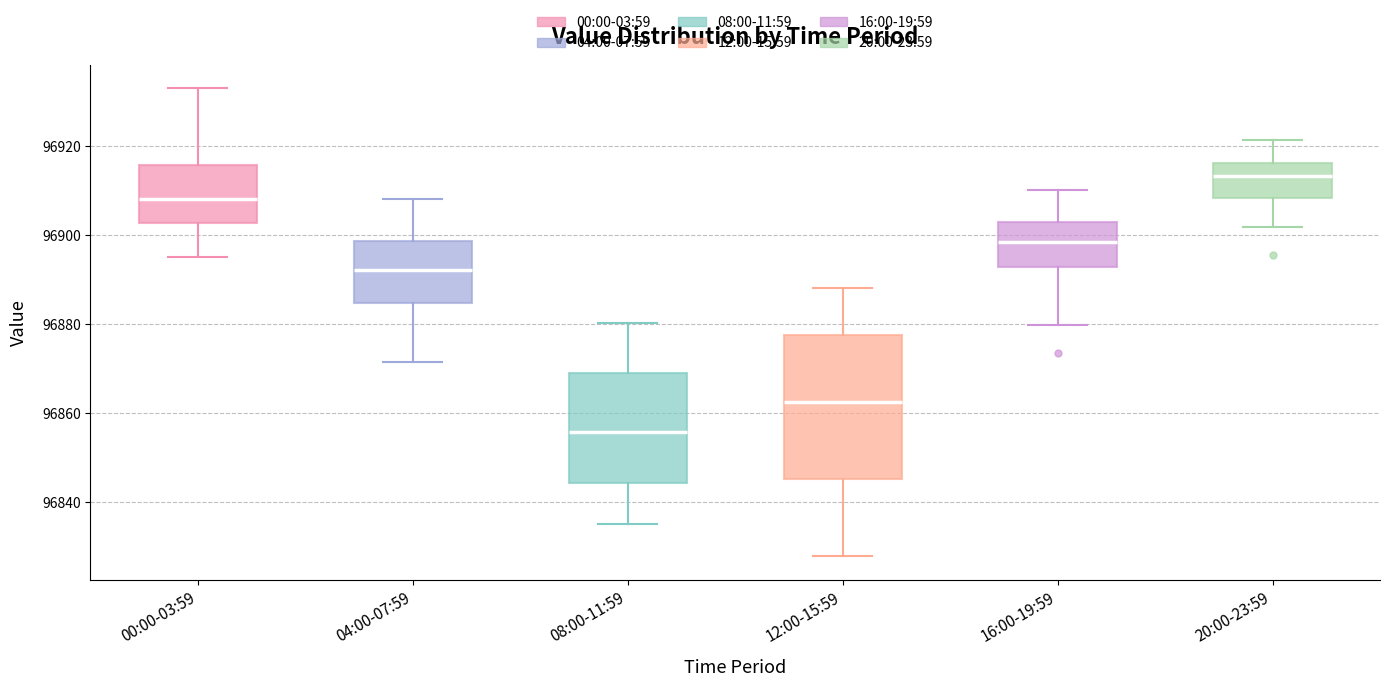

Reading left to right, transcribe this box plot: for each box, give where its median line is, the range the box spans, and where its two whiskers end, as read against the y-axis. The values are not printed on the chart, so give them approximately, as read against the axis.

00:00-03:59: median 96908, box 96902 to 96916, whiskers 96896 to 96934
04:00-07:59: median 96892, box 96884 to 96898, whiskers 96872 to 96908
08:00-11:59: median 96856, box 96844 to 96868, whiskers 96836 to 96880
12:00-15:59: median 96862, box 96846 to 96878, whiskers 96828 to 96888
16:00-19:59: median 96898, box 96892 to 96904, whiskers 96880 to 96910
20:00-23:59: median 96914, box 96908 to 96916, whiskers 96902 to 96922